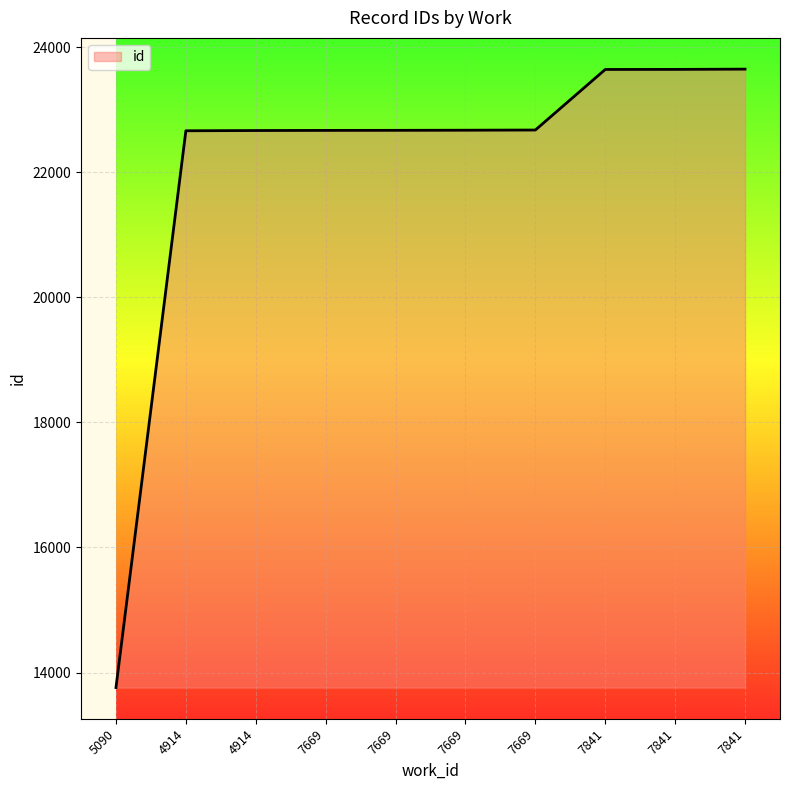

Is it true that the value at 7841 is 23649?

True